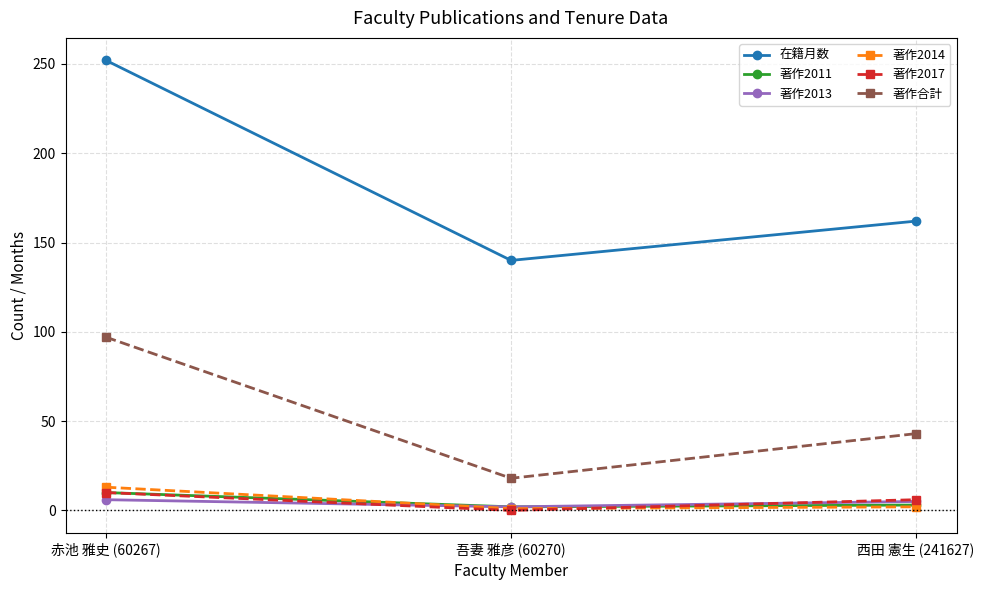

Between 赤池 雅史 (60267) and 吾妻 雅彦 (60270), which series saw the biggest shift?

在籍月数